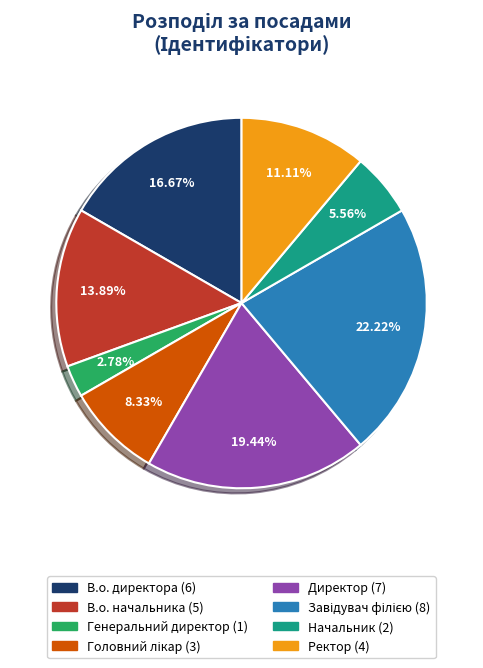

What percentage is the В.о. начальника slice, to the nearest percent?

14%